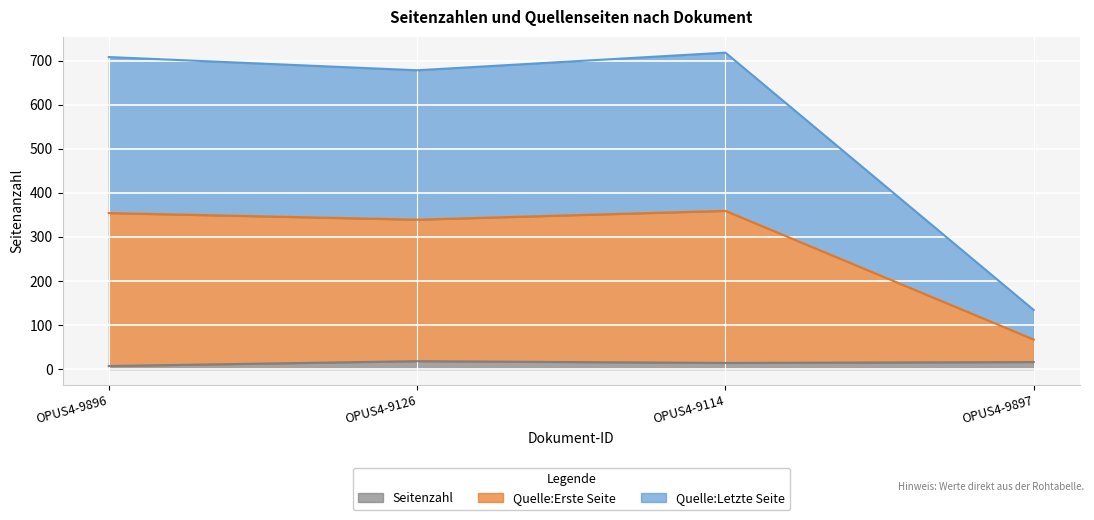

Where is the first local maximum for Quelle:Letzte Seite?

OPUS4-9114